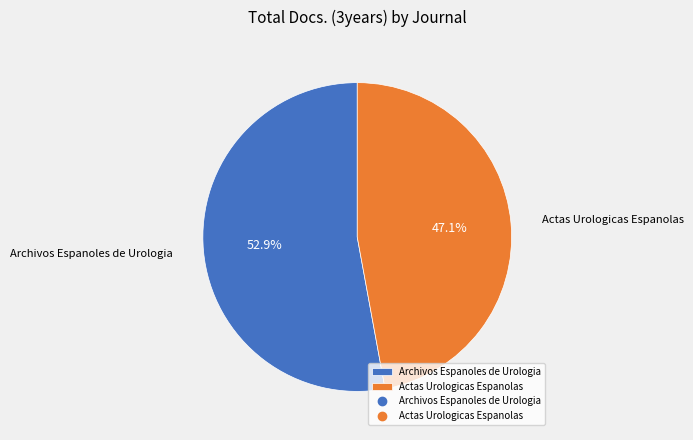

Is there a majority slice in this chart?

Yes